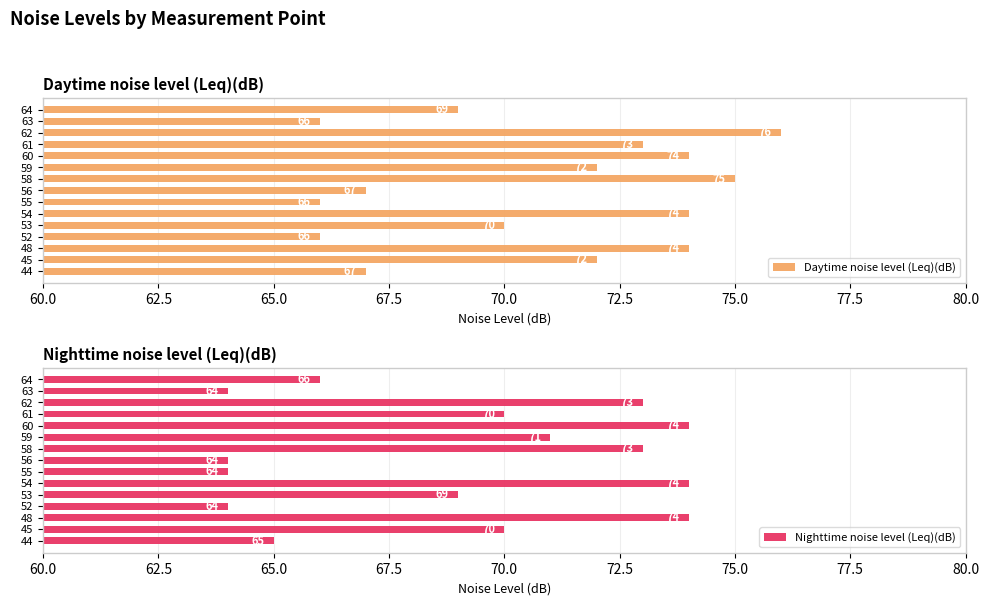

How many series are shown in this chart?

2